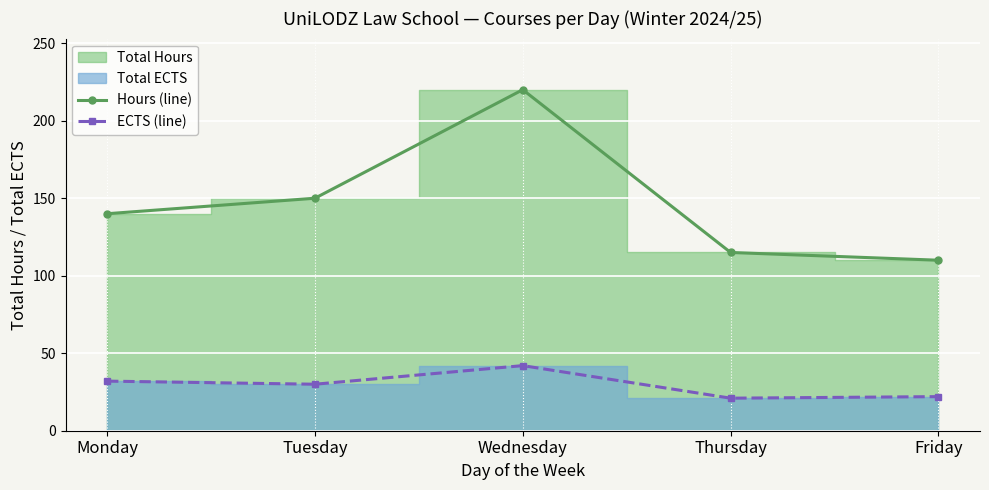

How many data points in ECTS (line) are less than 30?

2